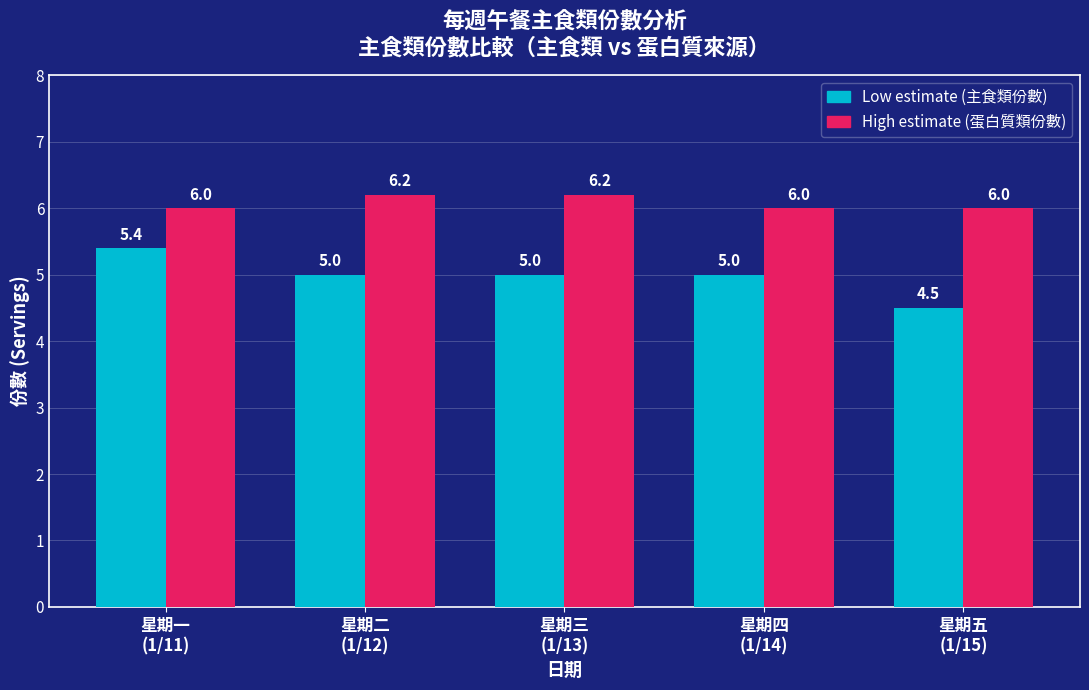

What is the minimum value shown in the chart?

4.5